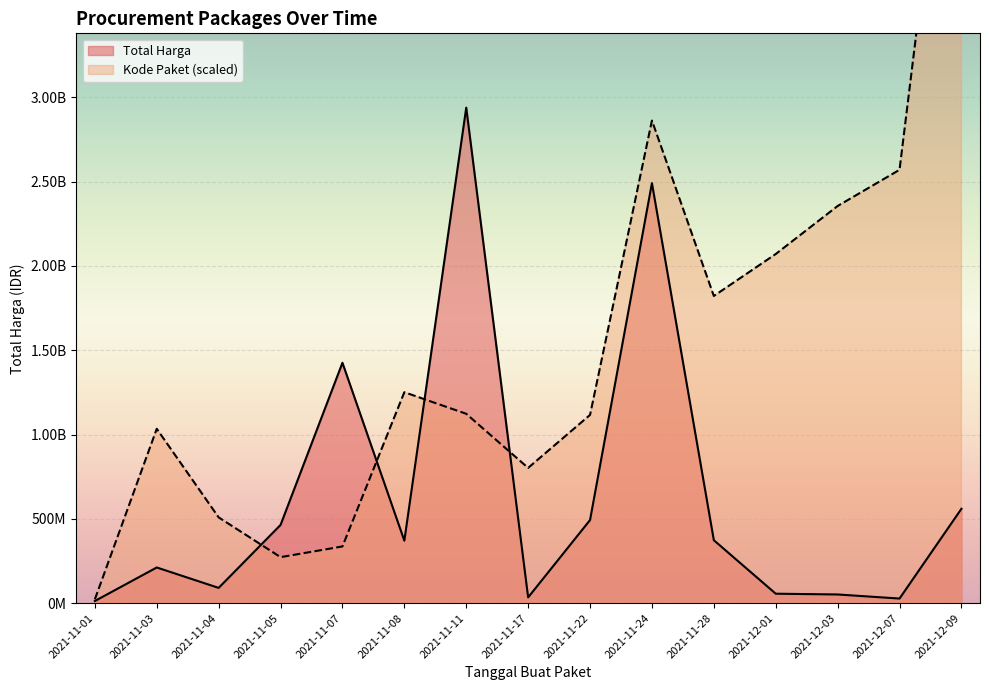

How many interior local valleys does the Total Harga series have?

4